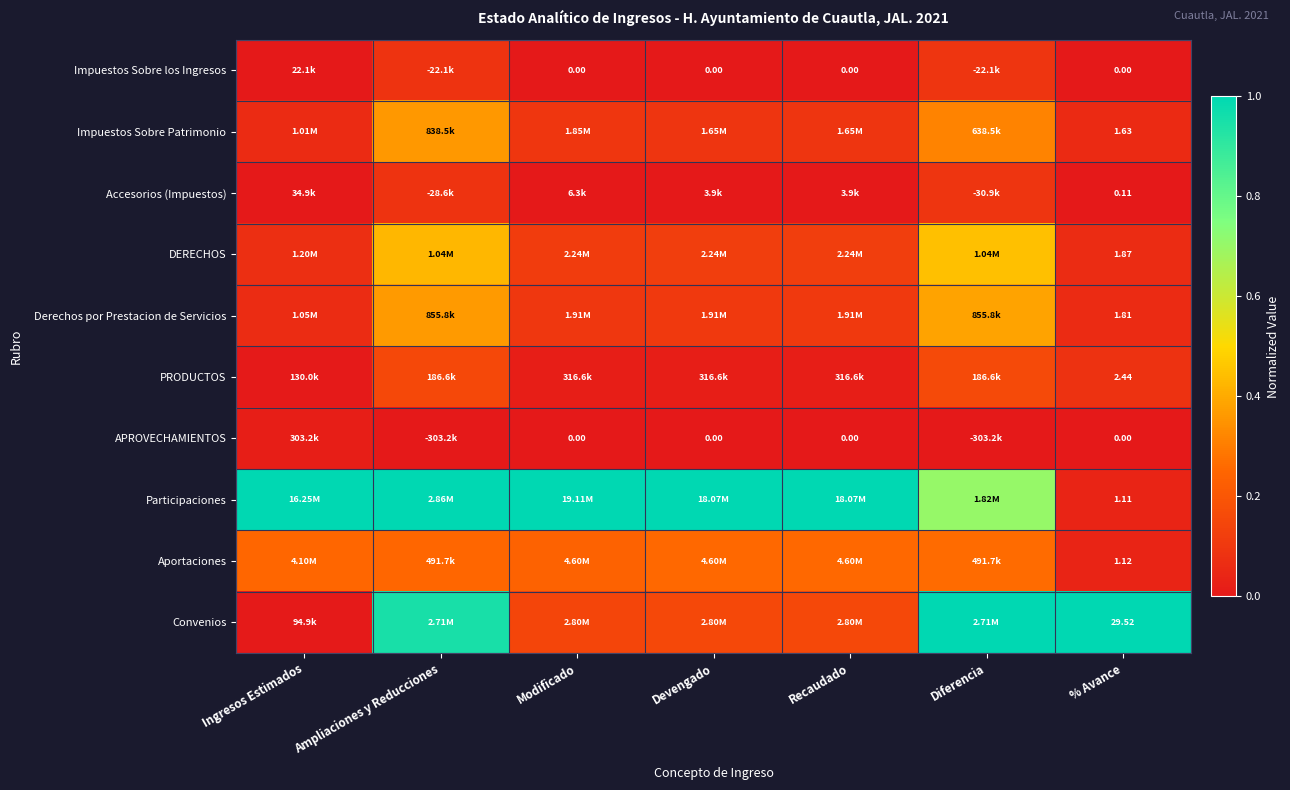

Rank the series at Devengado from lowest to highest value.

Impuestos Sobre los Ingresos, APROVECHAMIENTOS, Accesorios (Impuestos), PRODUCTOS, Impuestos Sobre Patrimonio, Derechos por Prestacion de Servicios, DERECHOS, Convenios, Aportaciones, Participaciones